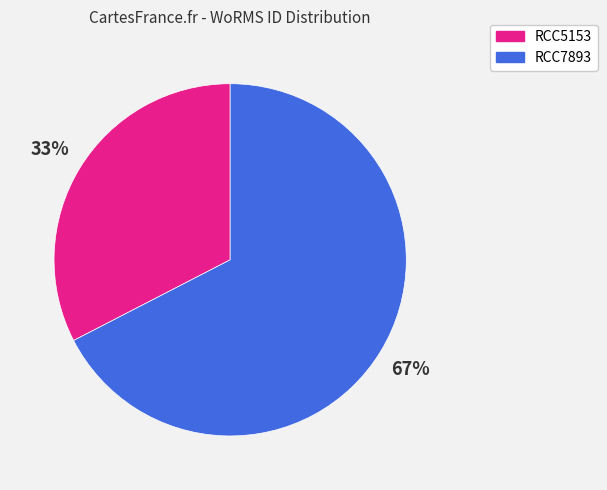

Combined, do RCC7893 and RCC5153 account for over 50%?

Yes